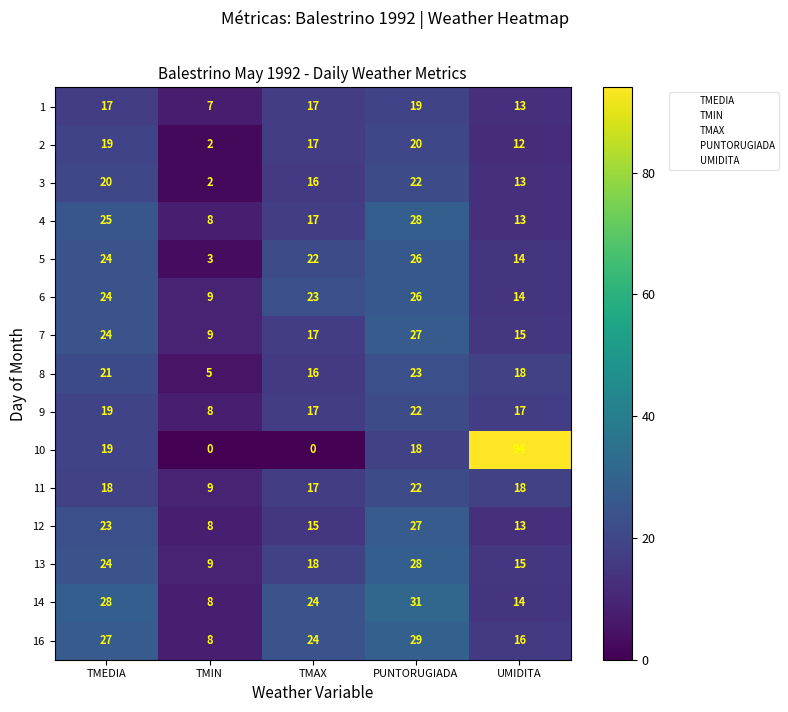

Which series has the largest total across all categories?

10